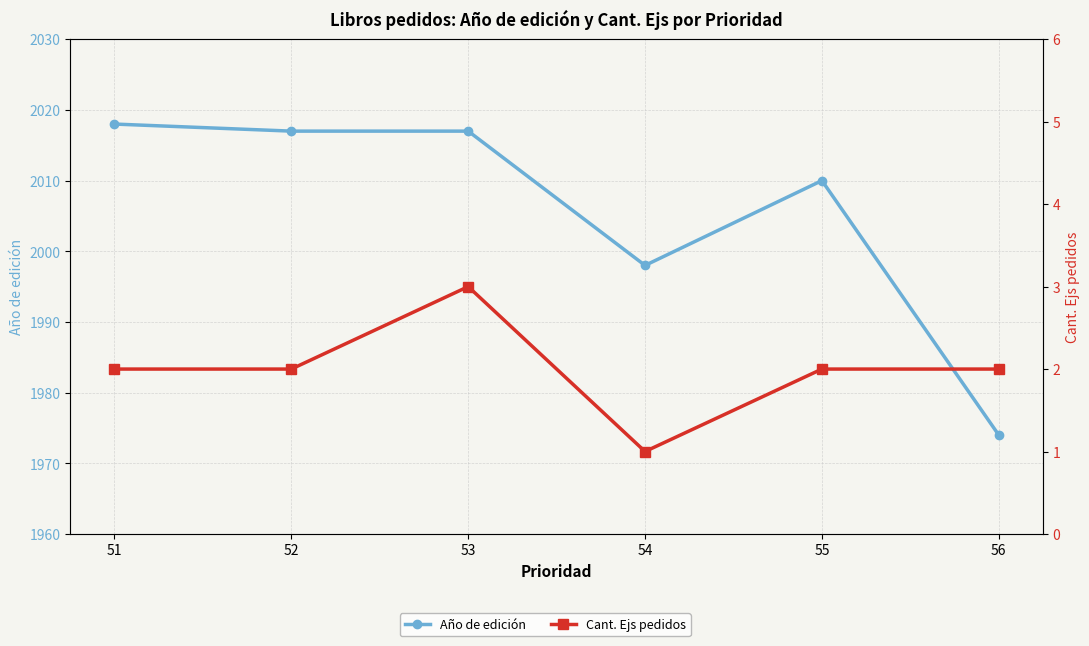

At how many categories does at least one series exceed 211?

6